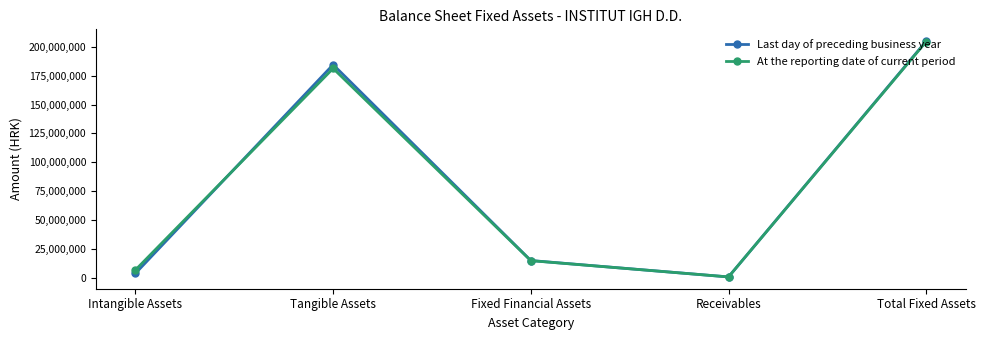

Is the value of At the reporting date of current period at Intangible Assets greater than the value of Last day of preceding business year at Receivables?

Yes